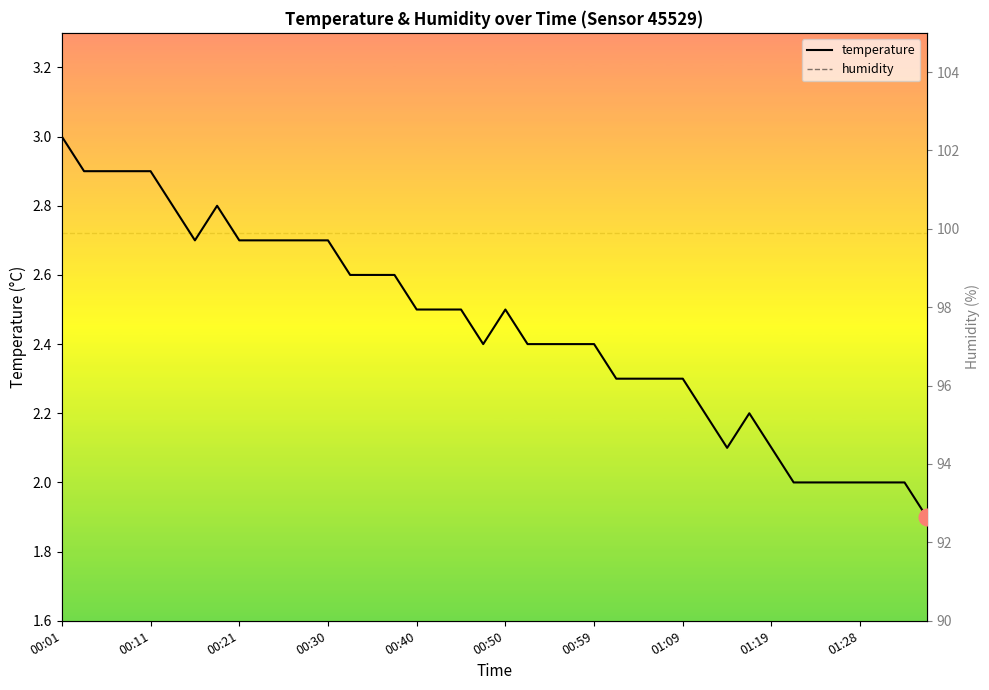

At which label does temperature reach its peak?

00:01